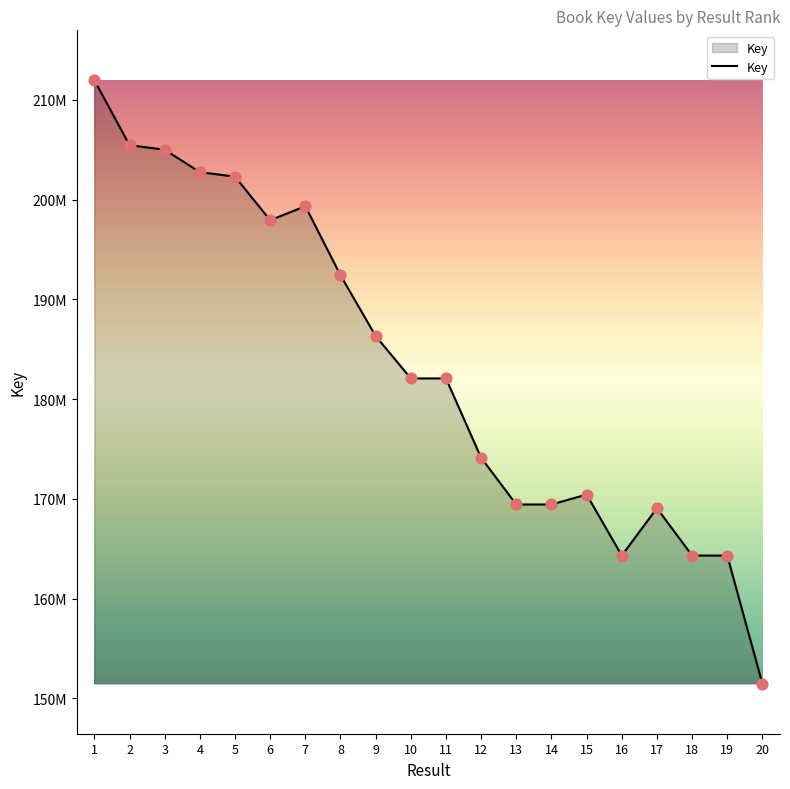

What is the change in value from 8 to 16?

-28106522